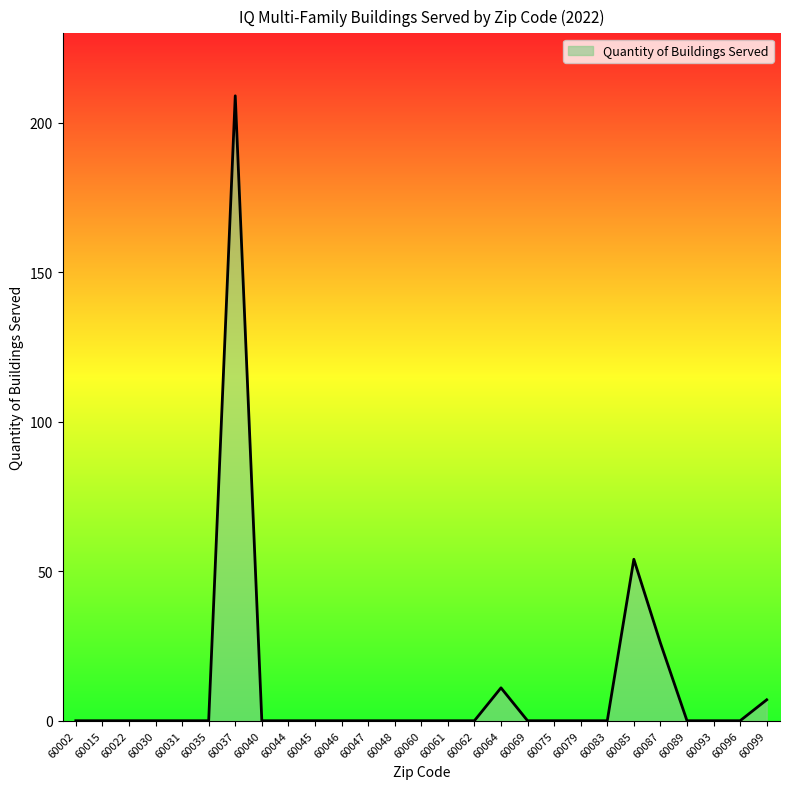

True or false: the data shows -81 at 60047.

False